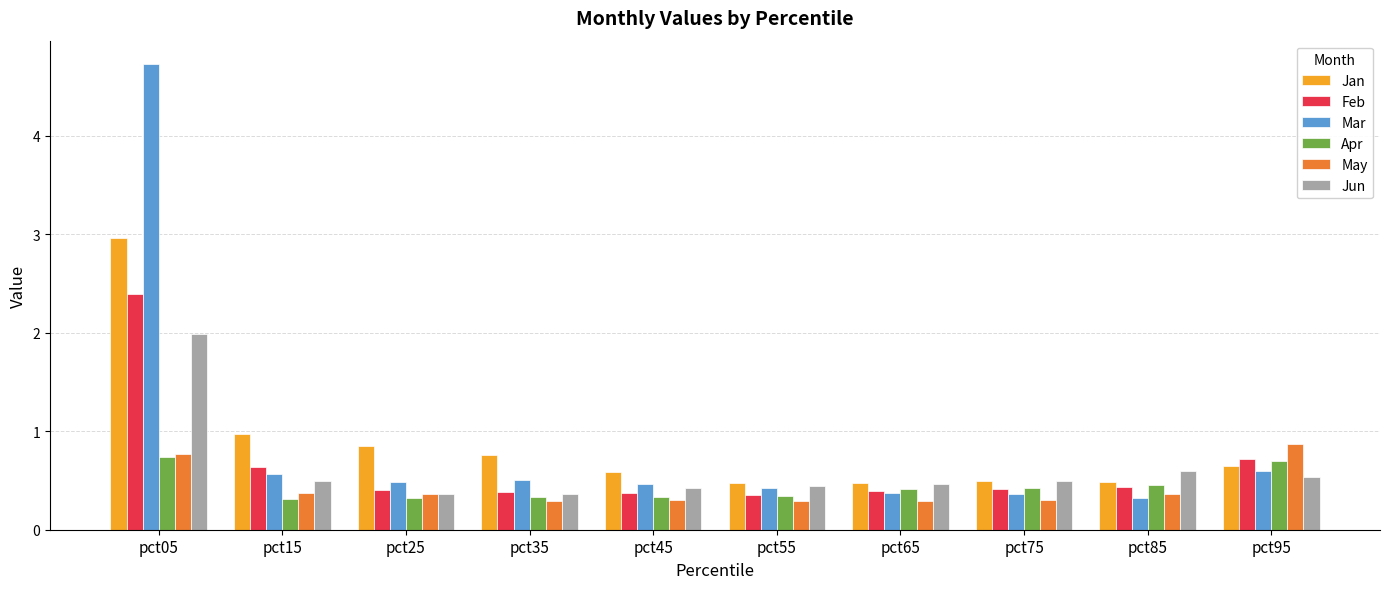

What value does the Jan series have at pct15?

1.0